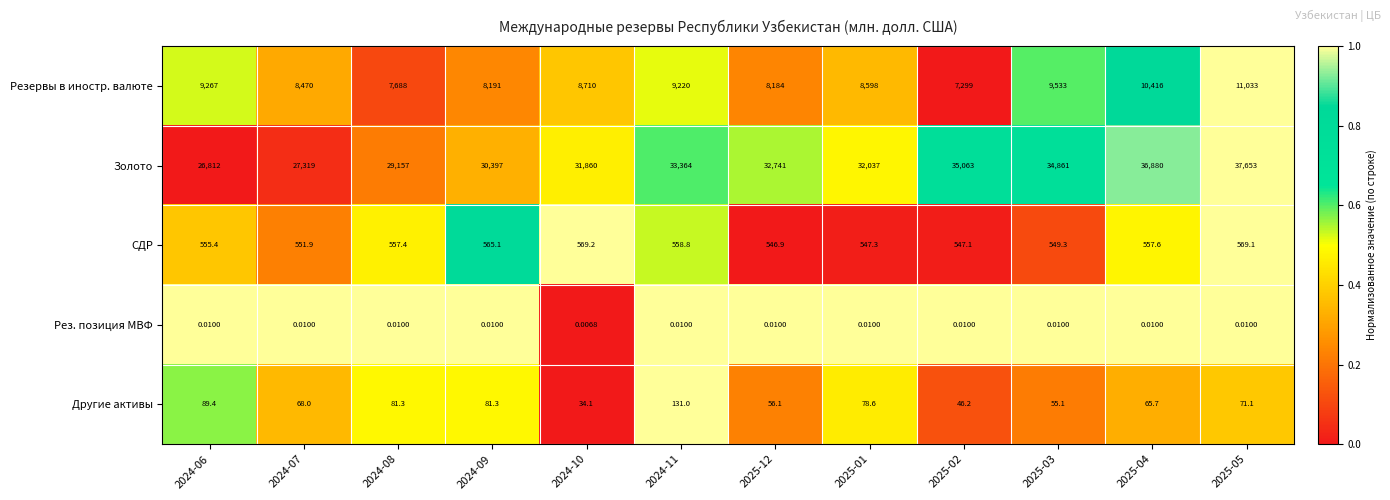

Rank the series by their maximum value, from highest to lowest.

Золото, Резервы в иностр. валюте, СДР, Другие активы, Рез. позиция МВФ